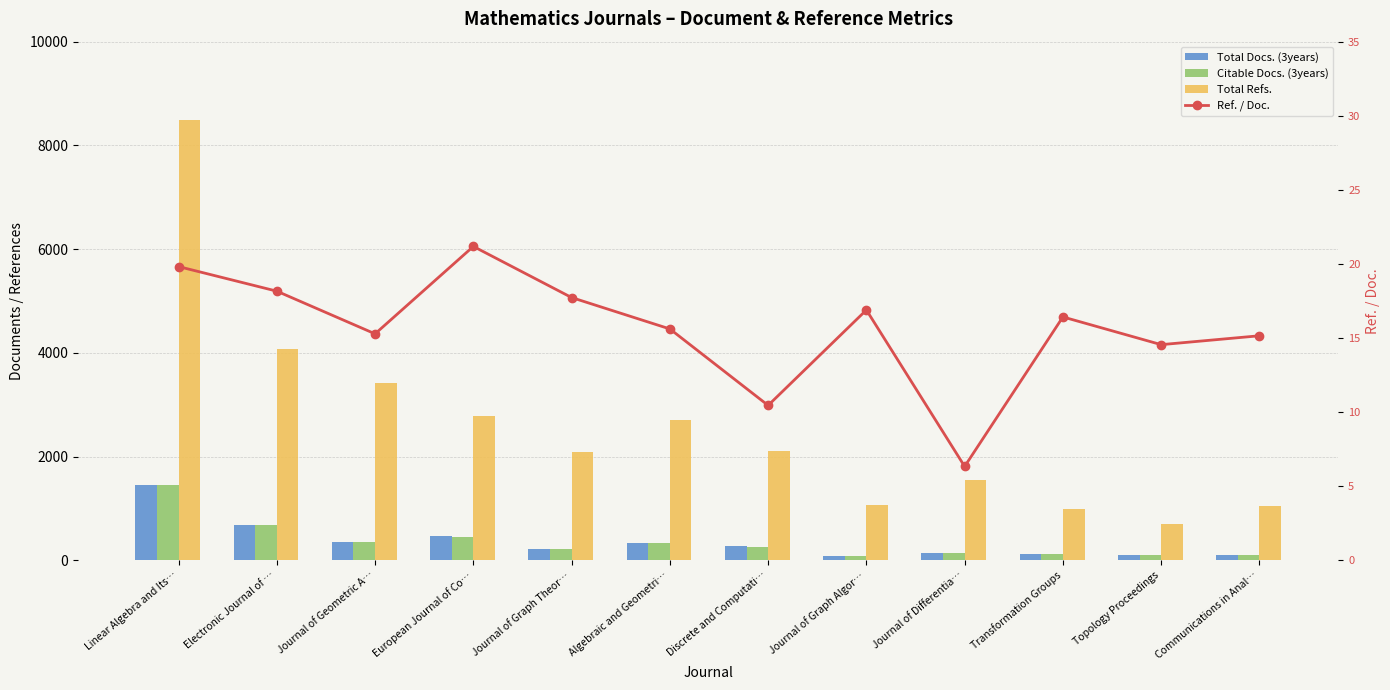

What is the value of the Citable Docs. (3years) bar at the 4th from the left?

456.0